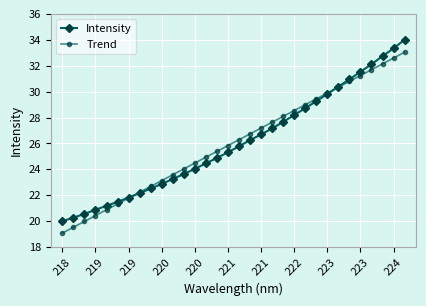

What is the difference between the maximum and minimum values in the Intensity series?

14.0